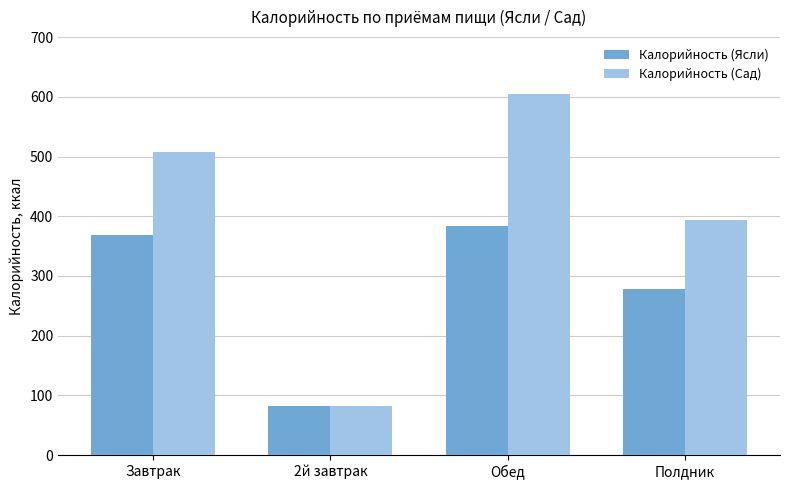

Does the chart contain any negative values?

No